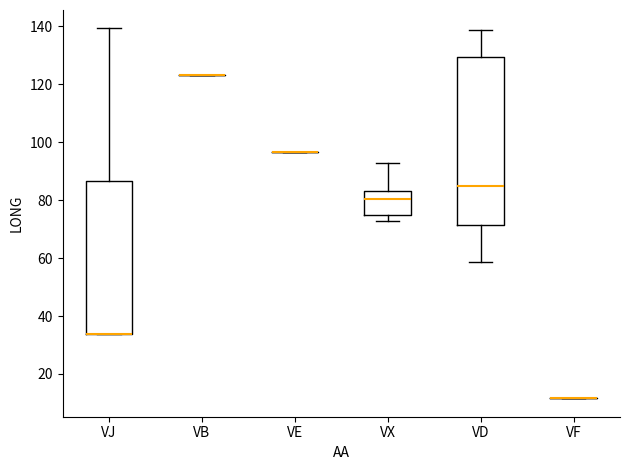

Which box is the tallest, from its lower edge to its upper edge?

VD